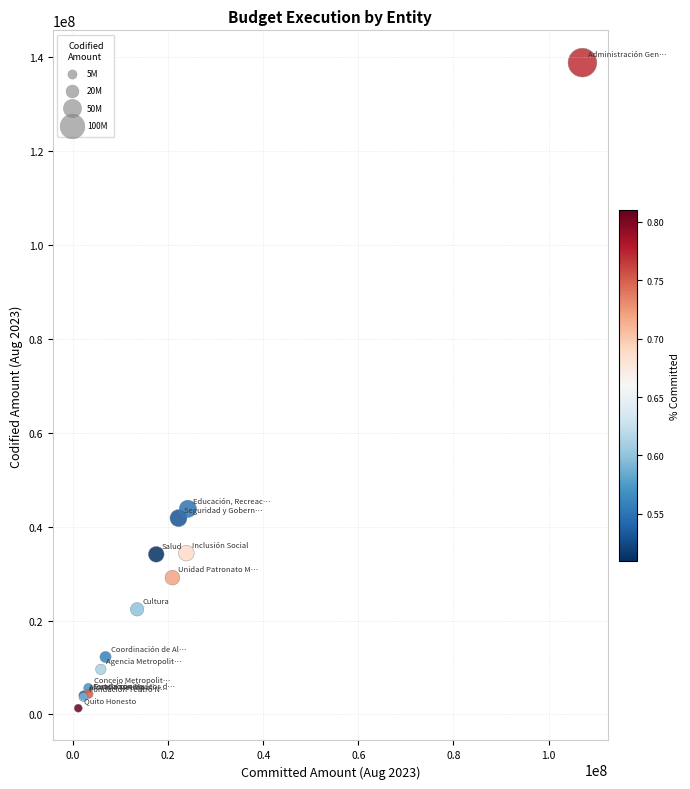

What Y value in the scatter plot is closest to 70088222?

43797423.9